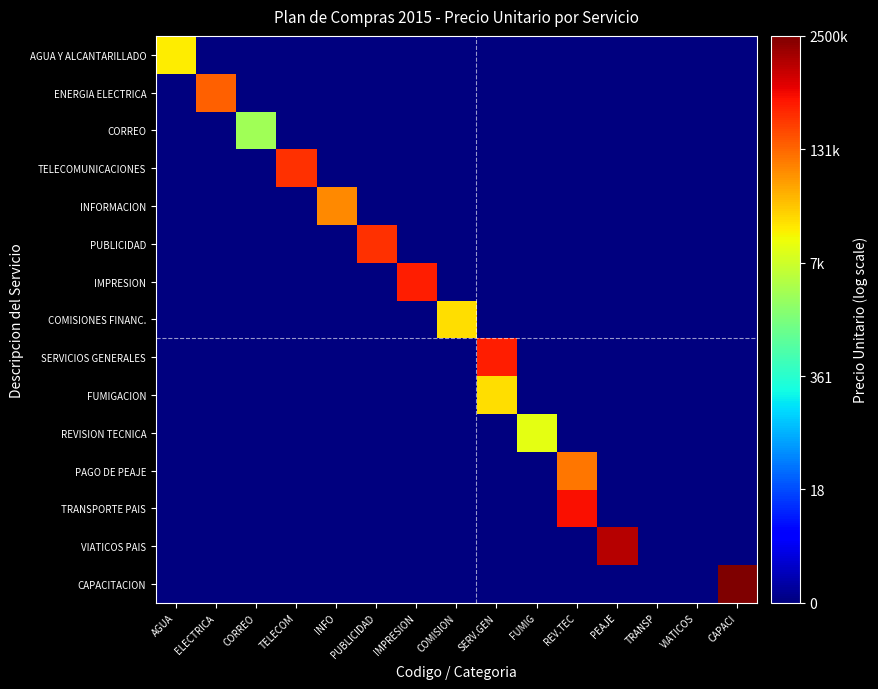

Which series has the largest total across all categories?

CAPACITACION